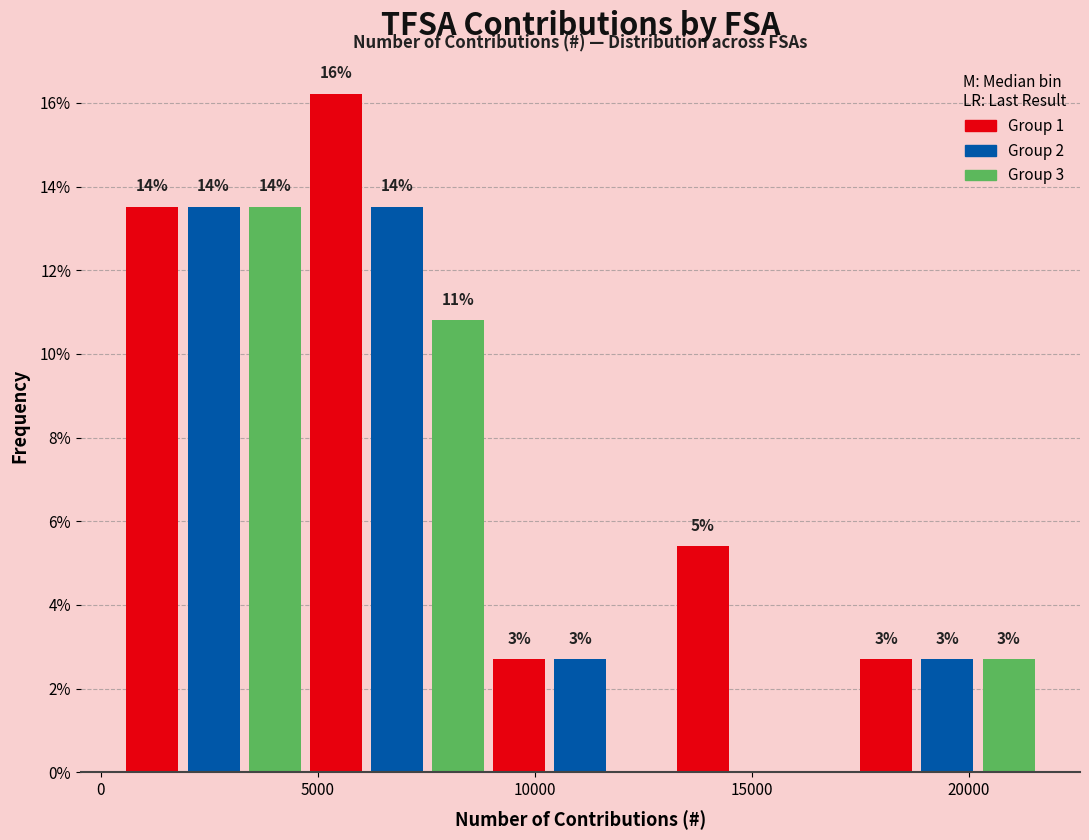

Around what value on the x-axis is the tallest bar? Give the approximate position of its centre, as read against the axis.

5500